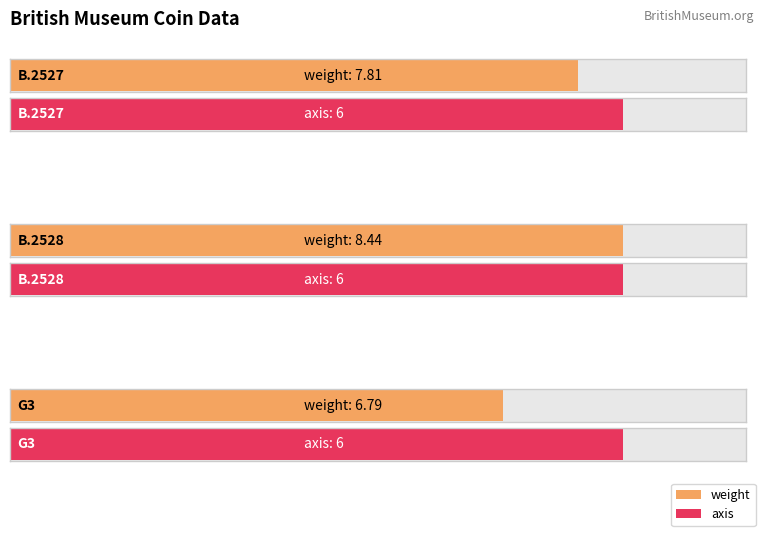

What is the label of the 2nd bar from the left?

B.2528